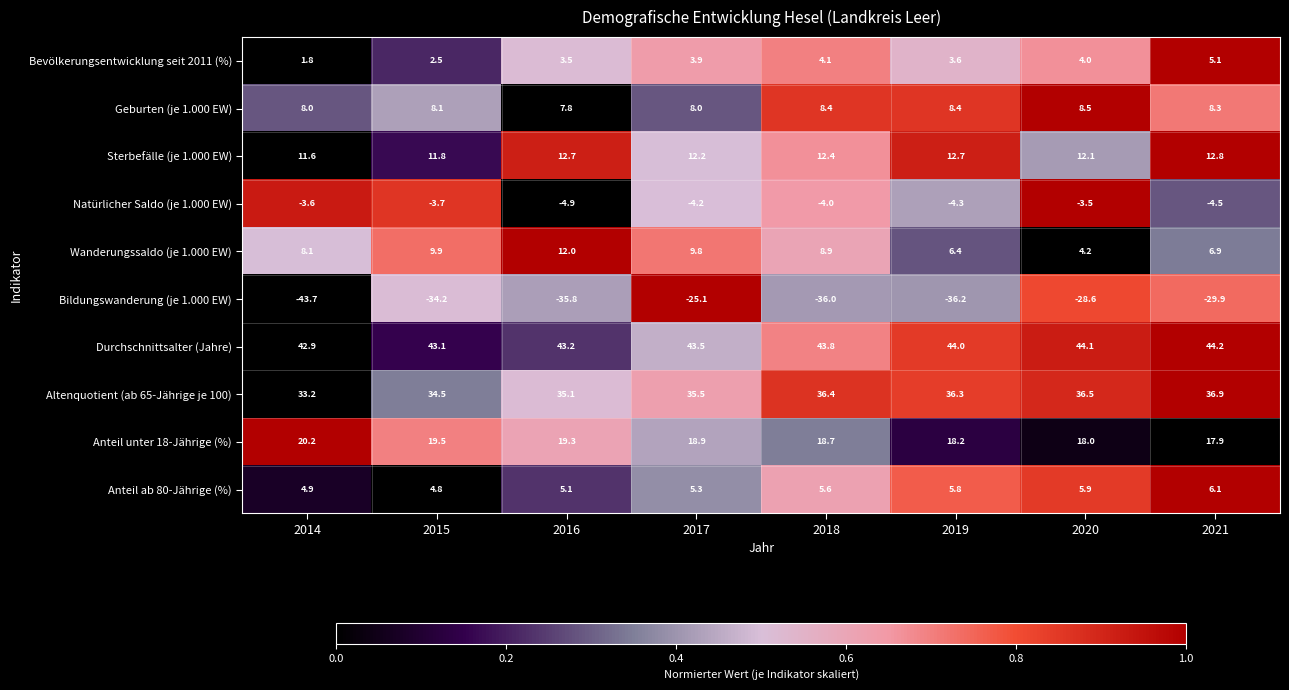

Which series has the largest total across all categories?

Durchschnittsalter (Jahre)